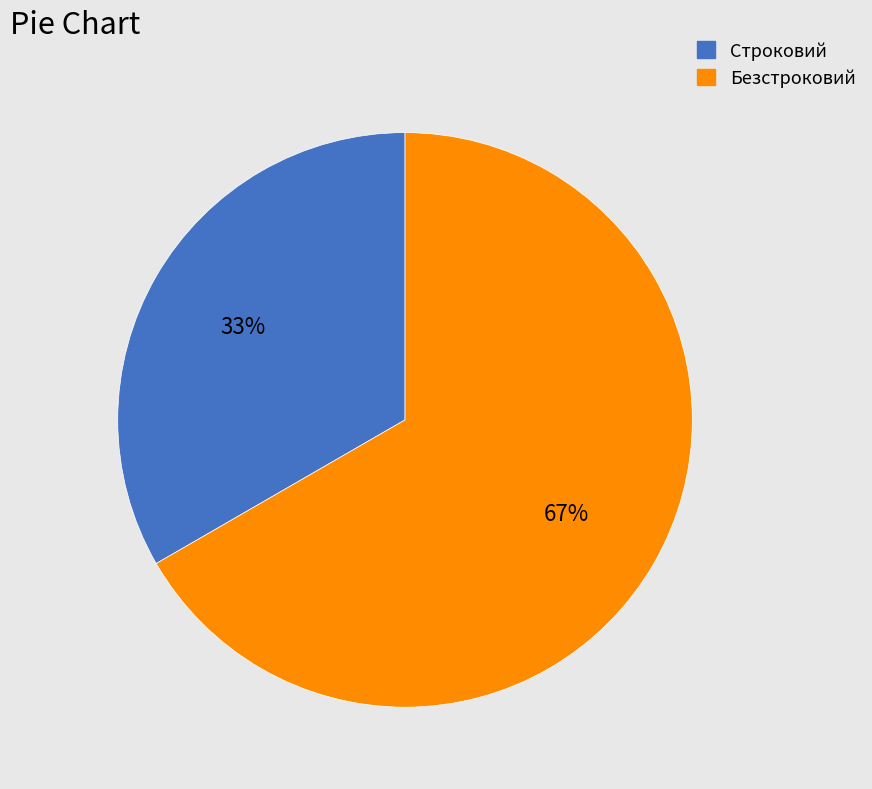

Which slice is the largest?

Безстроковий